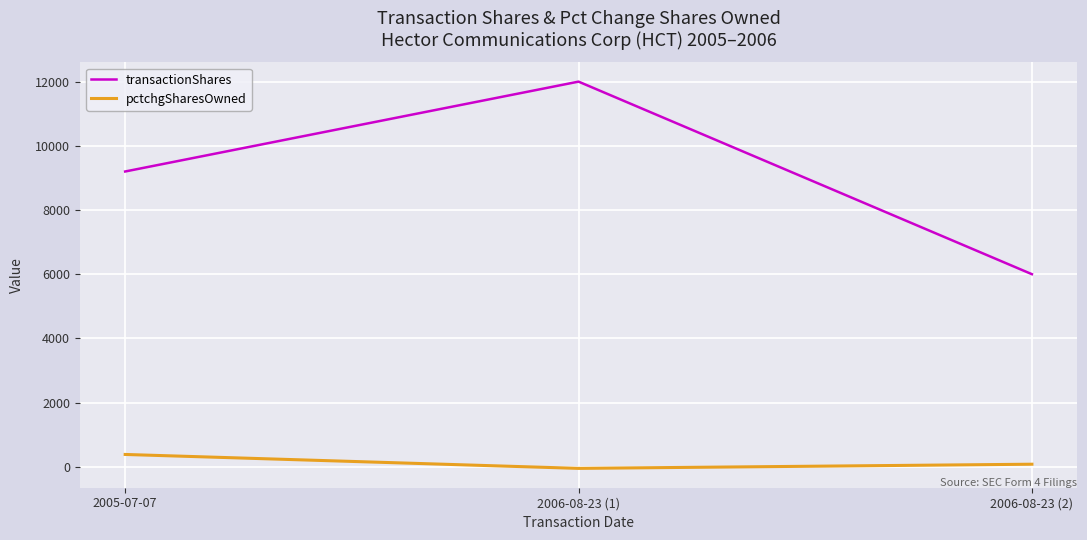

Is the value of pctchgSharesOwned at 2006-08-23 (2) greater than the value of transactionShares at 2005-07-07?

No